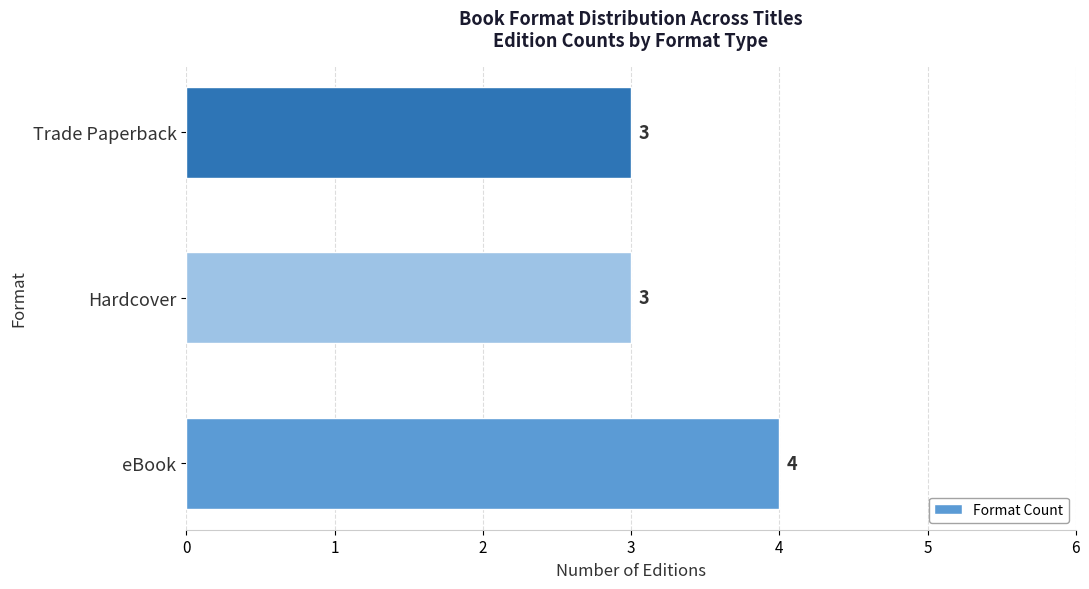

Read the value at Trade Paperback.

3